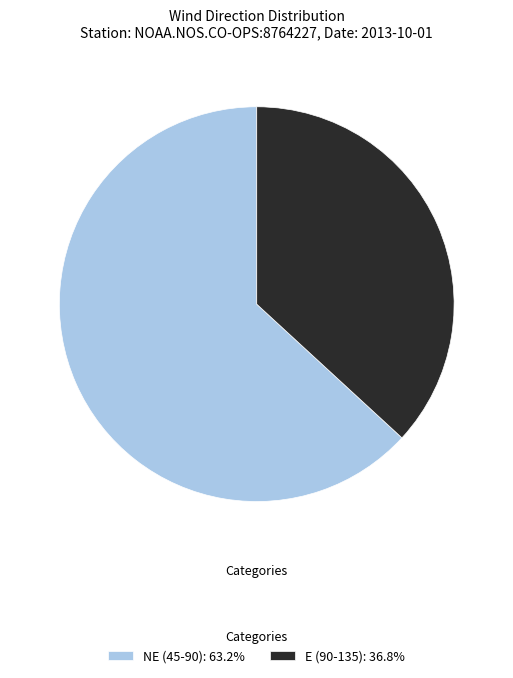

What is the ratio of the value at NE (45-90): 63.2% to the value at E (90-135): 36.8%?

1.7